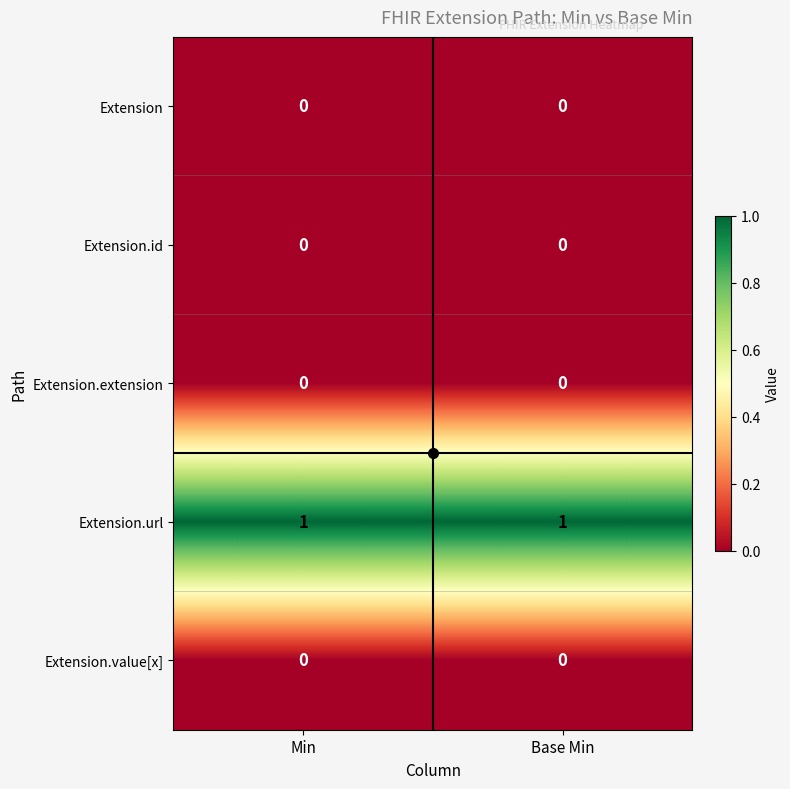

The Extension.id series shows 0 at Min. True or false?

True